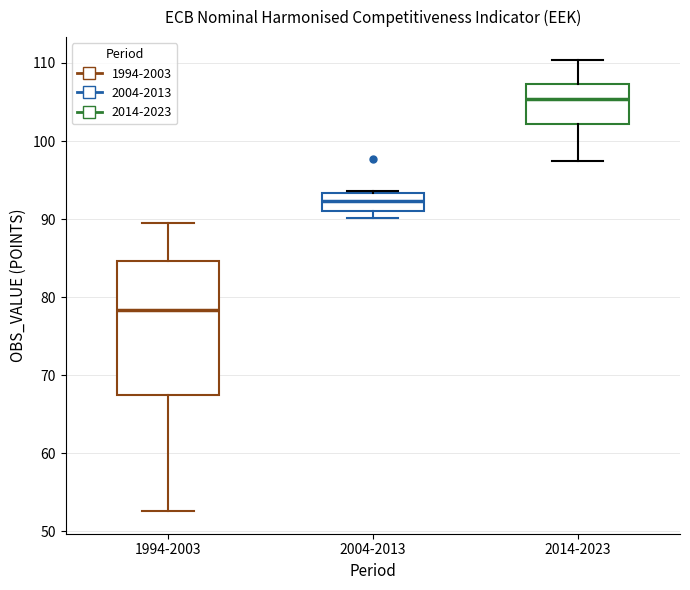

Reading left to right, read every box against the y-axis: the position of its median line, the range the box covers, and the ends of its whiskers. The values are not printed on the chart, so give them approximately, as read against the axis.

1994-2003: median 78, box 67 to 85, whiskers 53 to 90
2004-2013: median 92, box 91 to 93, whiskers 90 to 94
2014-2023: median 105, box 102 to 107, whiskers 97 to 110